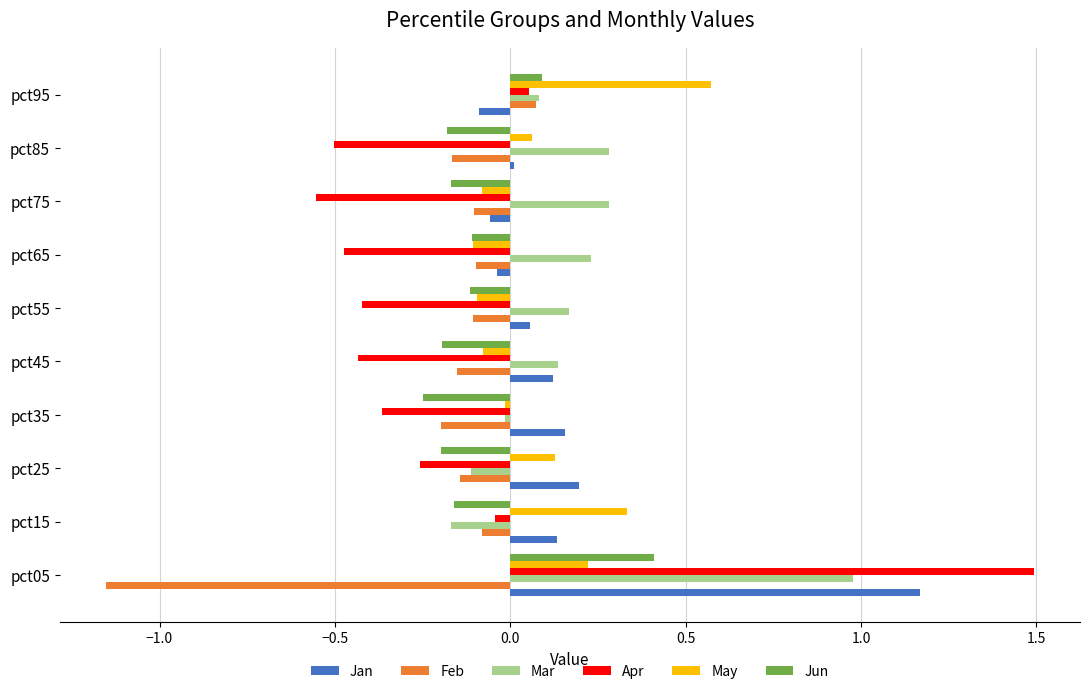

At which category does the chart reach its peak across all series?

pct05